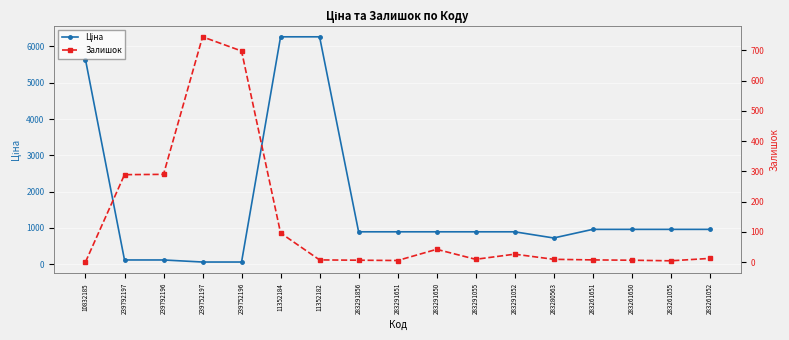

List the labels in order of Залишок value, smallest first.

10832185, 283261055, 283291651, 283291856, 283261650, 11352182, 283261651, 283291055, 283280563, 283261052, 283291052, 283291650, 11352184, 239792197, 239792196, 239752196, 239752197